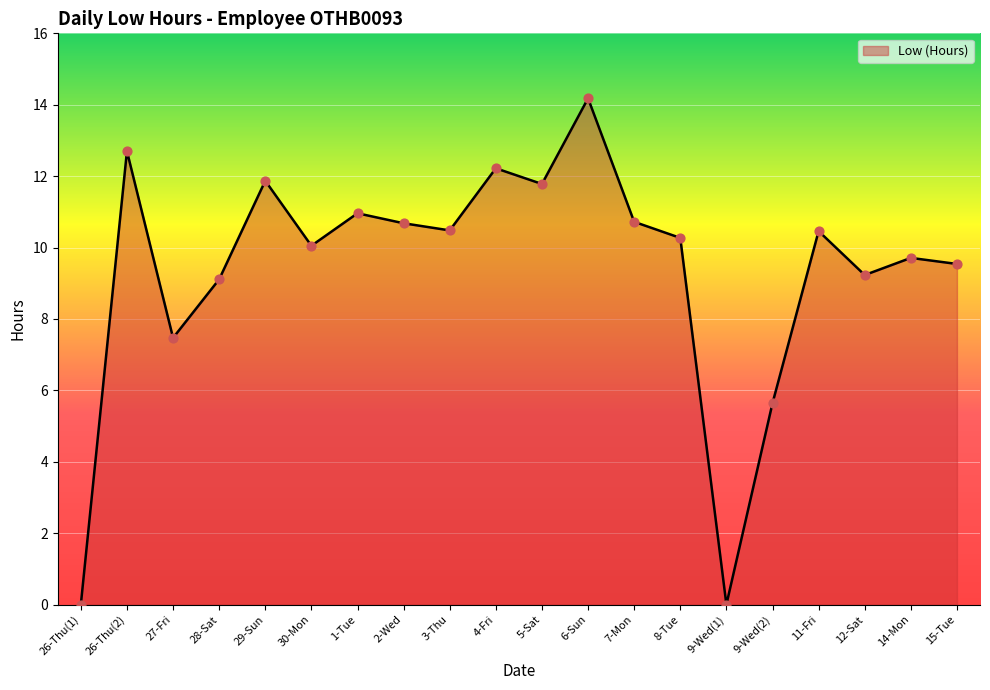

What is the change in value from 27-Fri to 3-Thu?

+3.0